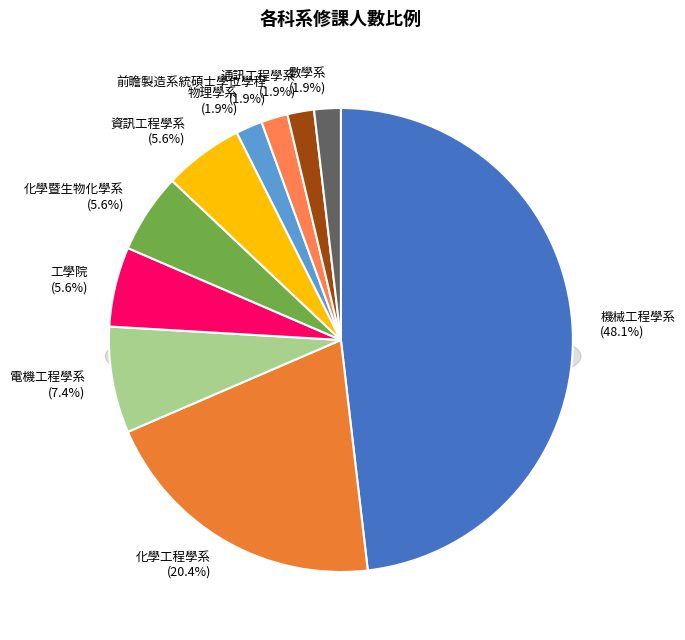

Is the sum of 機械工程學系 and 化學工程學系 greater than half?

Yes